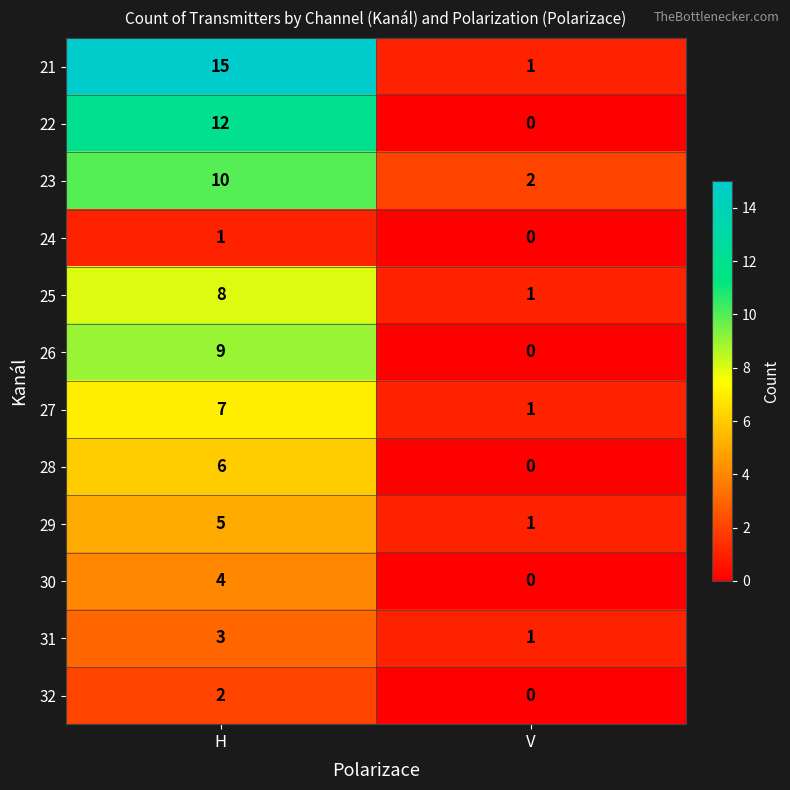

Between H and V, which series saw the biggest shift?

21